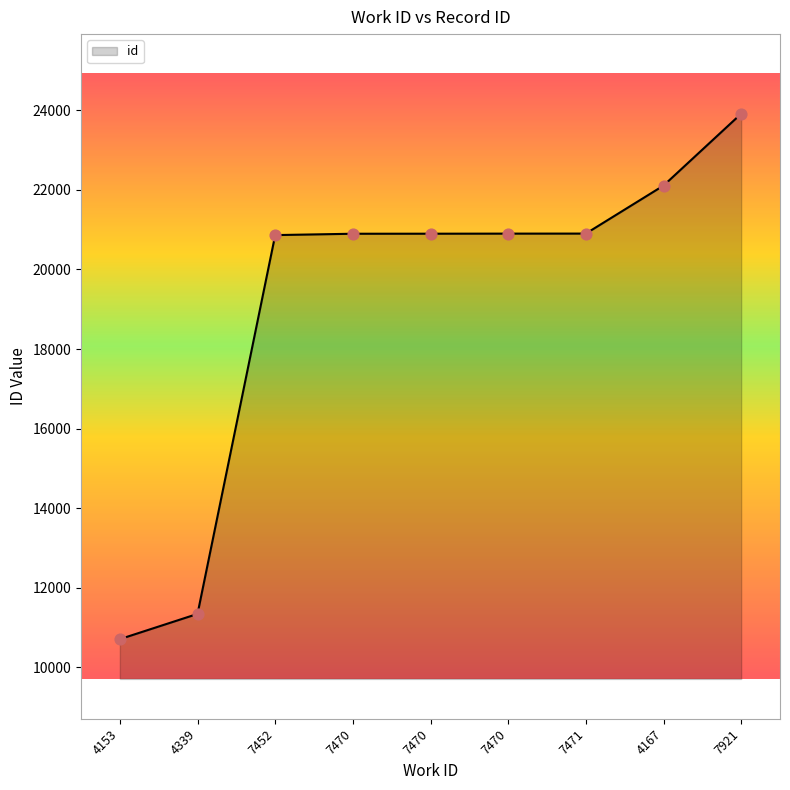

Approximately how many times larger is the value at 7470 compared to 7452?

1.0